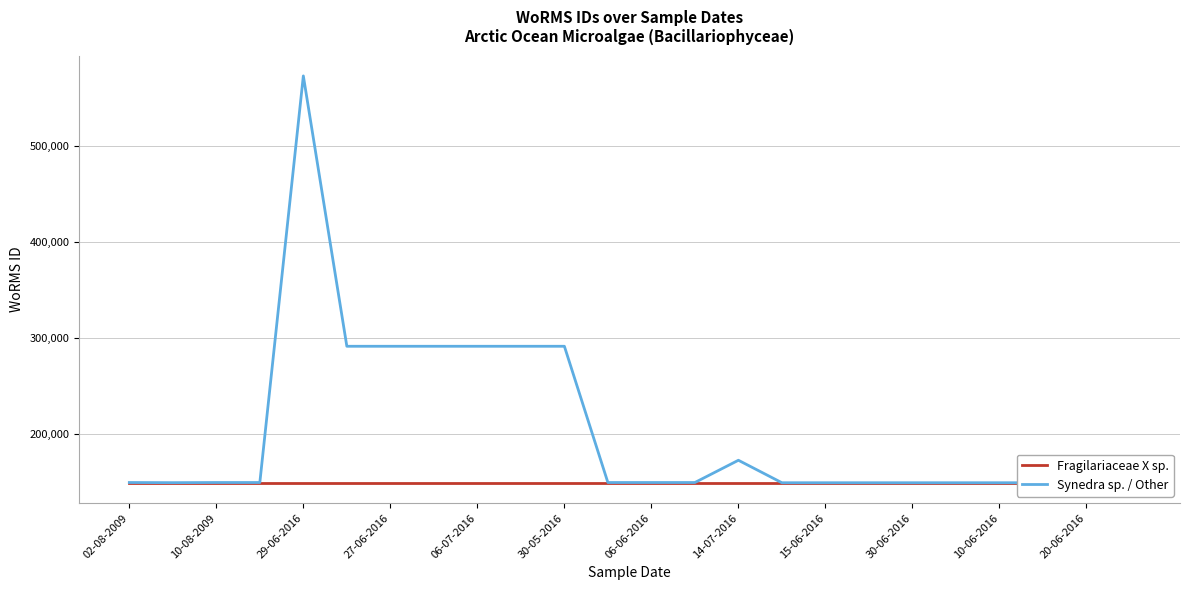

True or false: Fragilariaceae X sp. and Synedra sp. / Other cross at least once.

False